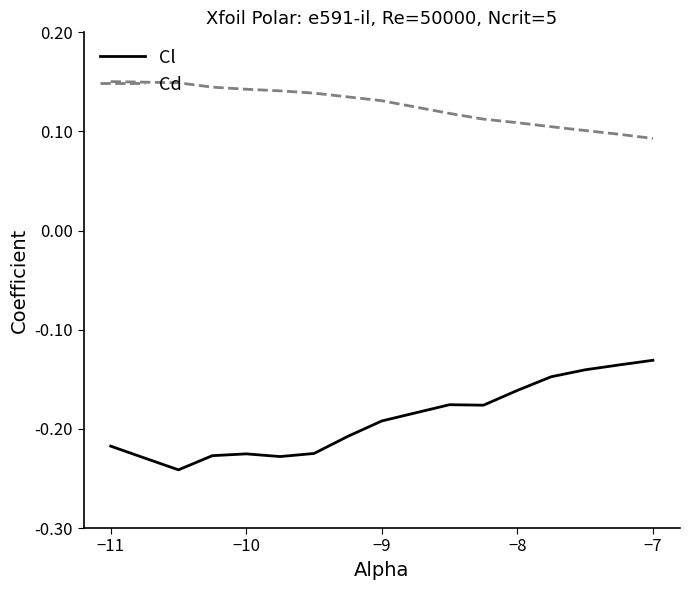

True or false: Cd and Cl intersect in this chart.

False